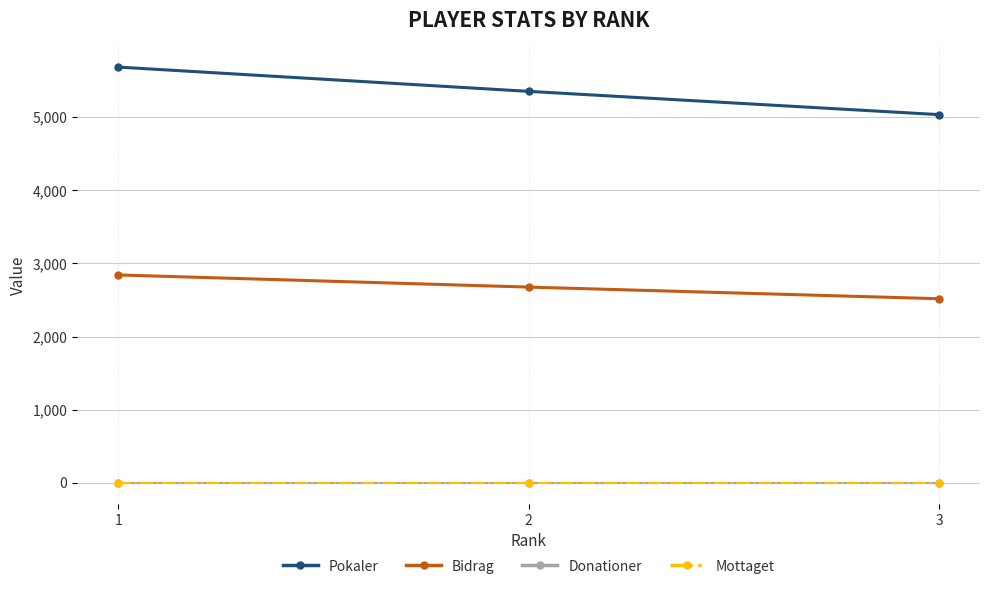

The Donationer series shows 0 at 3. True or false?

True